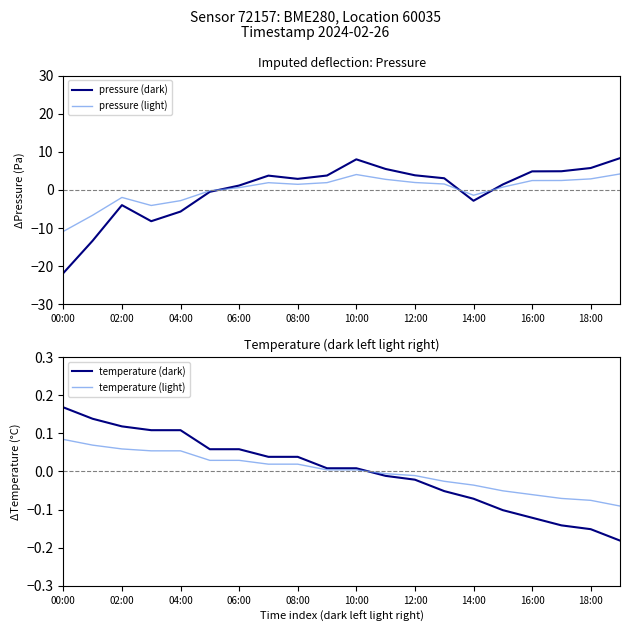

What is the minimum value for pressure (light)?

-10.9